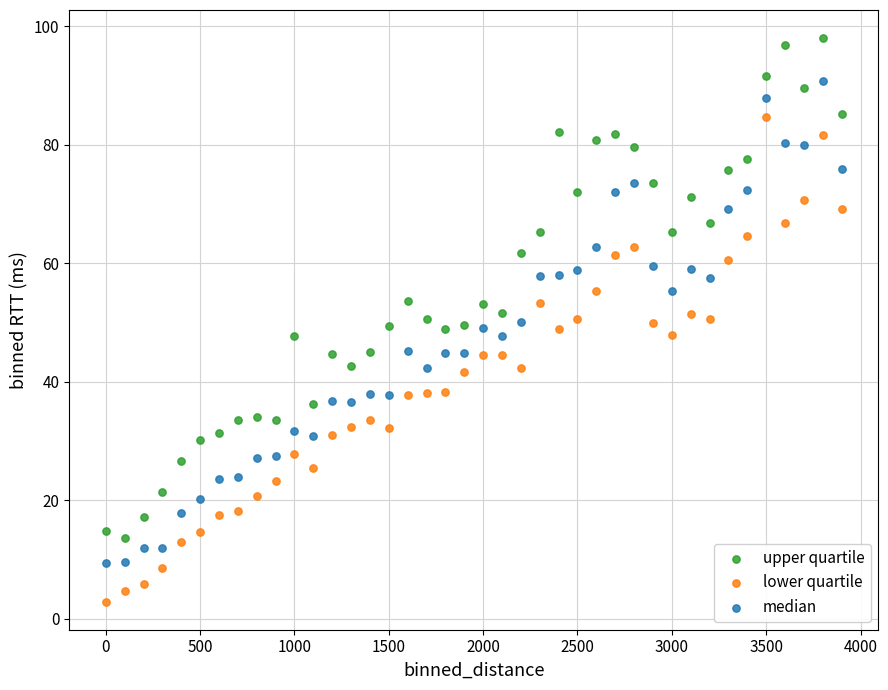

Which series reaches the minimum Y coordinate?

lower quartile